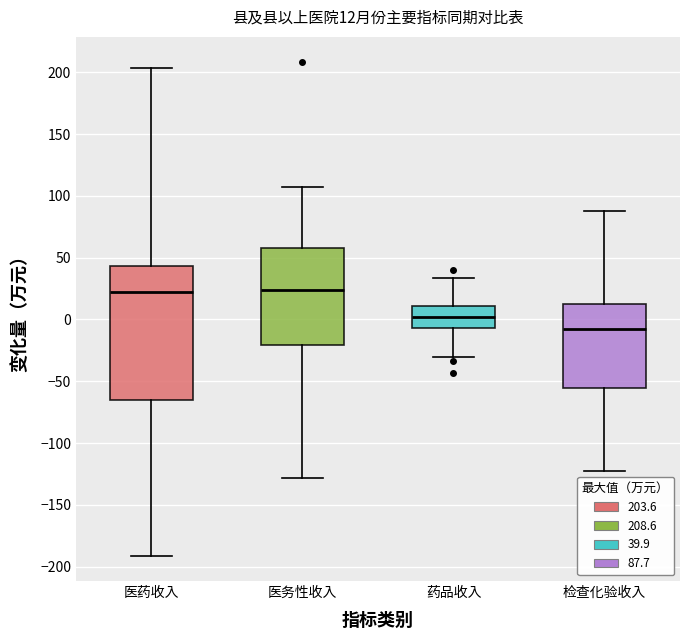

Comparing the boxes themselves (not the whiskers), which one is the tallest?

医药收入